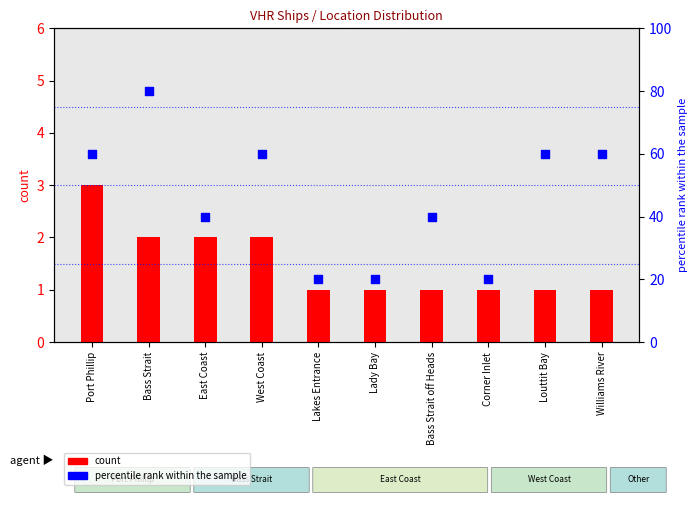

Which series has the largest total across all categories?

percentile rank within the sample